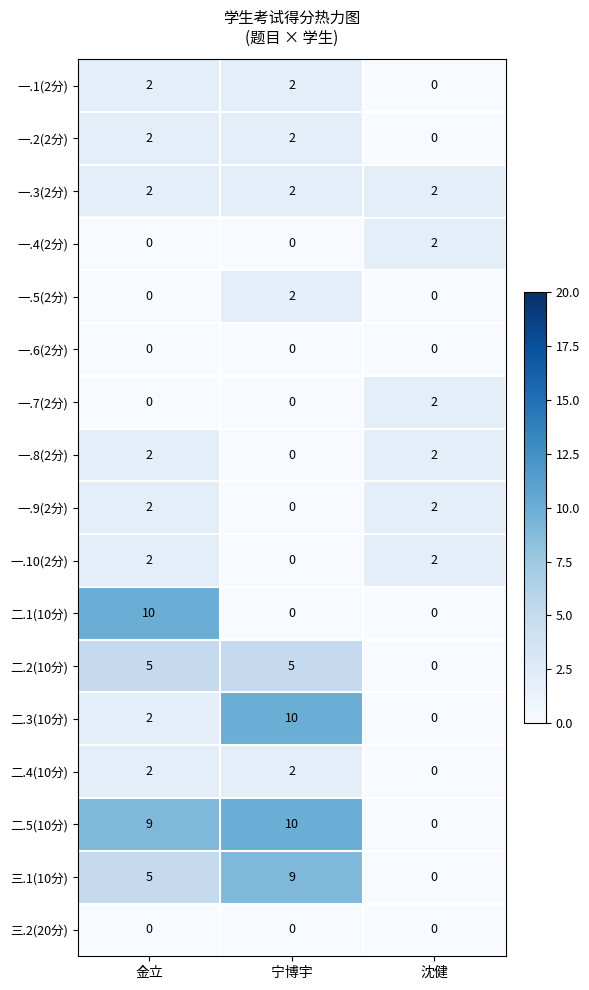

How many series are shown in this chart?

17